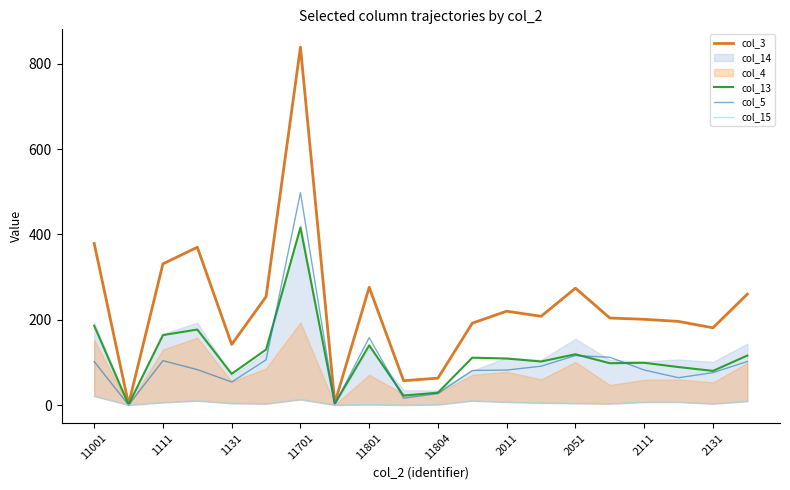

True or false: col_5 and col_3 intersect in this chart.

False